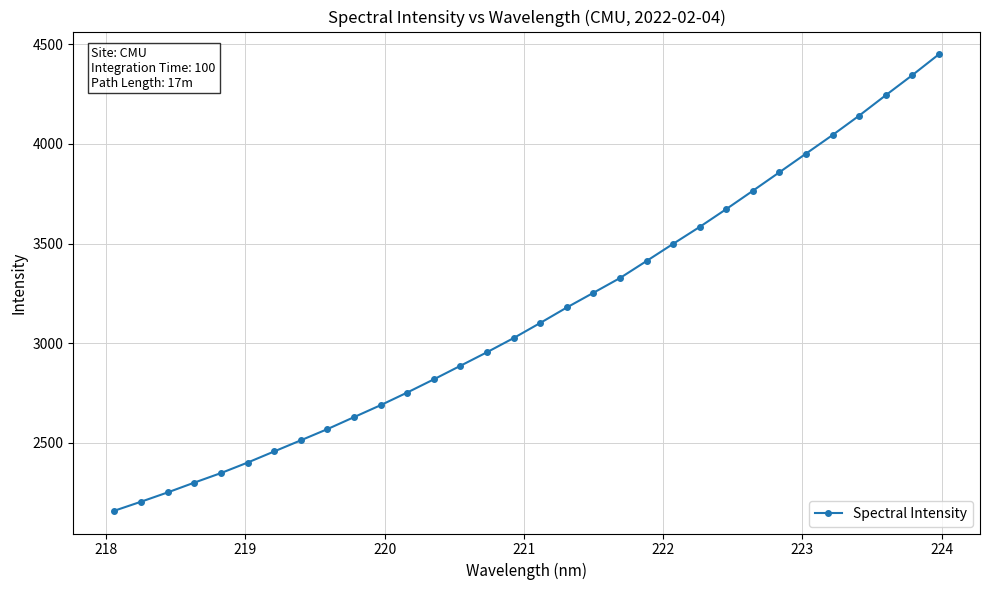

Reading left to right, extract all data points from this chart.

2160.1	2205.3	2251.9	2301.0	2348.8	2401.4	2457.3	2513.1	2569.3	2629.4	2689.4	2752.8	2819.0	2886.9	2955.1	3025.9	3101.6	3179.3	3253.0	3327.0	3412.4	3498.6	3583.5	3672.9	3764.7	3857.6	3951.0	4044.2	4141.4	4243.6	4344.3	4448.9